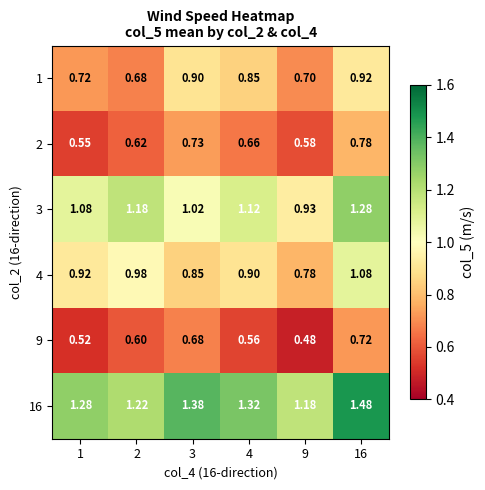

Is the value of 2 at 1 greater than the value of 1 at 4?

No